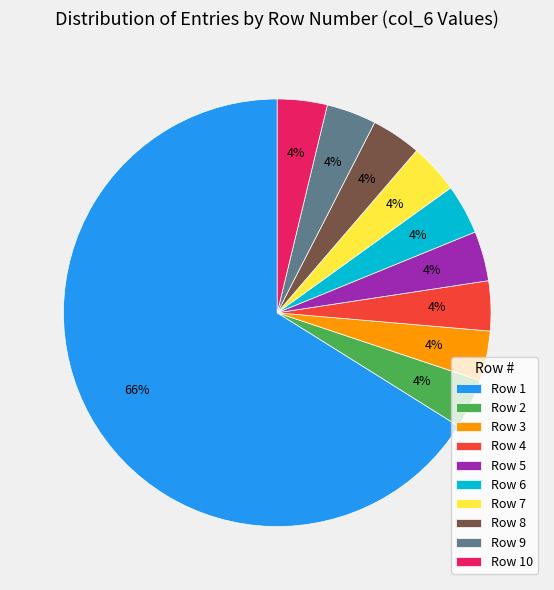

Count the number of slices in the pie.

10